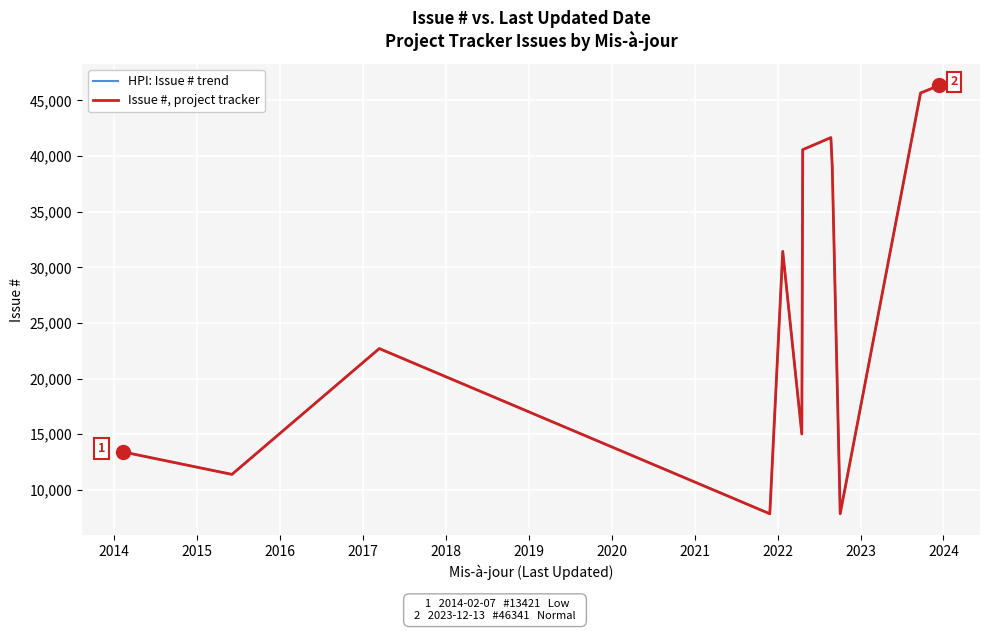

What is the highest value of the Issue #, project tracker series?

46341